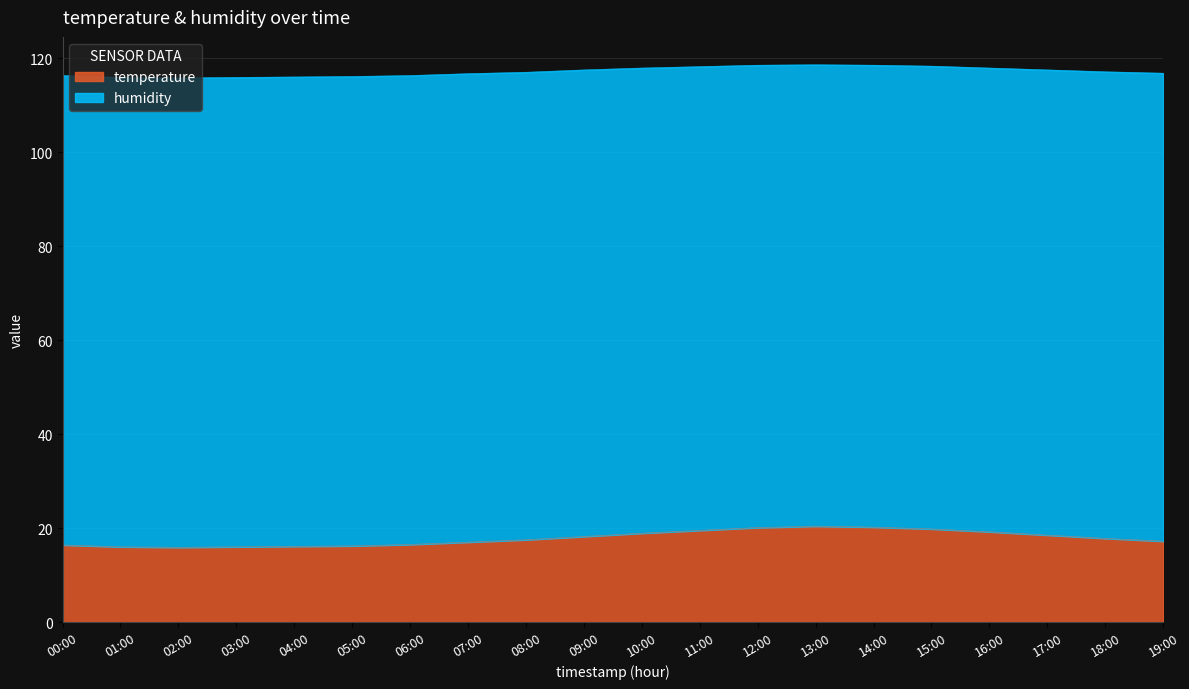

The value at 08:00 is 17.5. True or false?

True